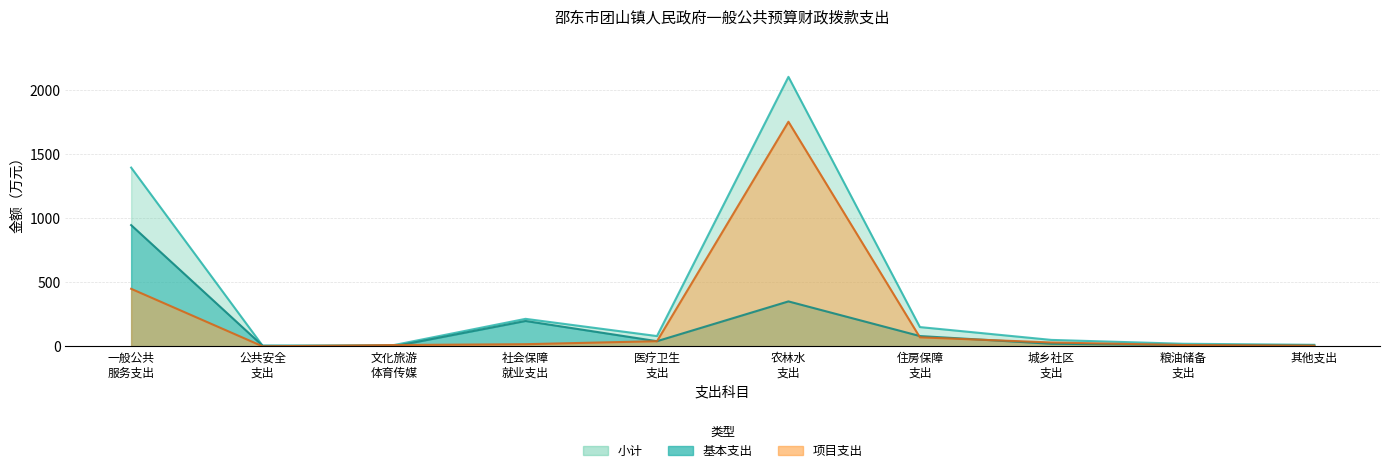

How many data points in 小计 are above 80?

4